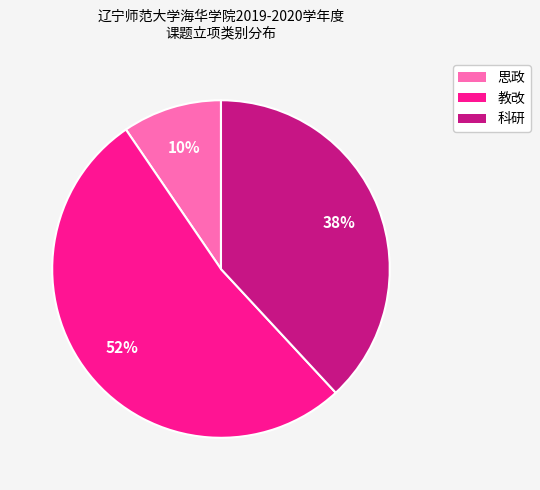

Which category has the biggest portion of the pie?

教改